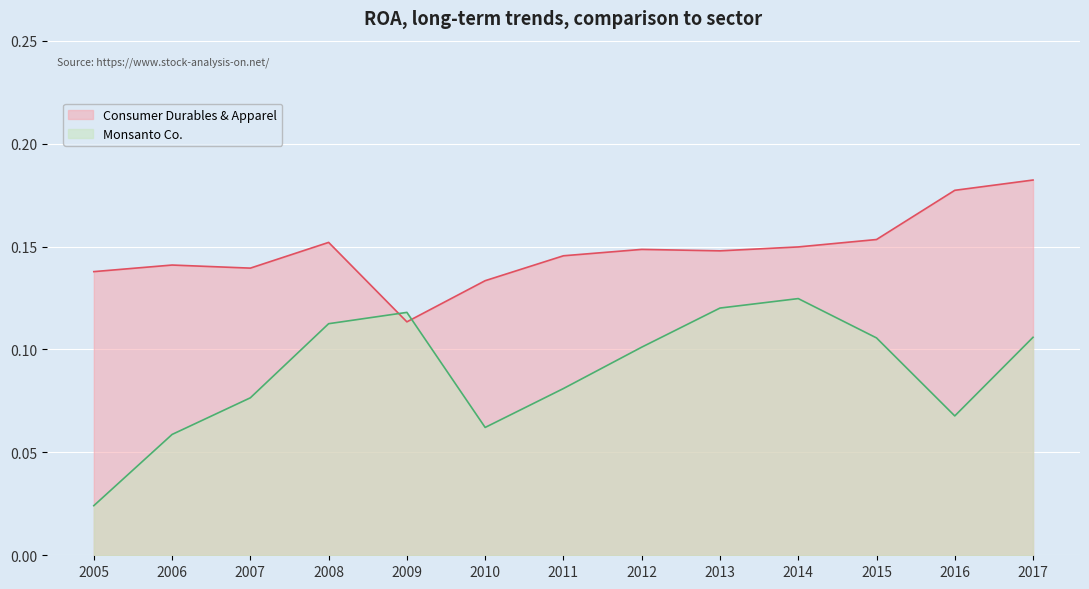

Rank the series by their maximum value, from highest to lowest.

Consumer Durables & Apparel, Monsanto Co.